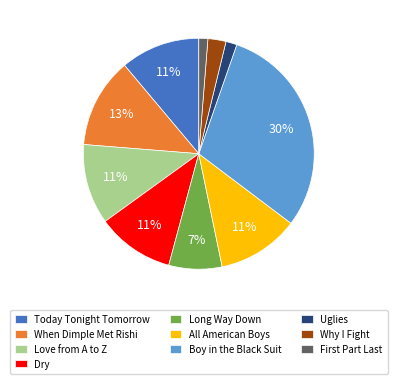

How many slices are in this pie chart?

10